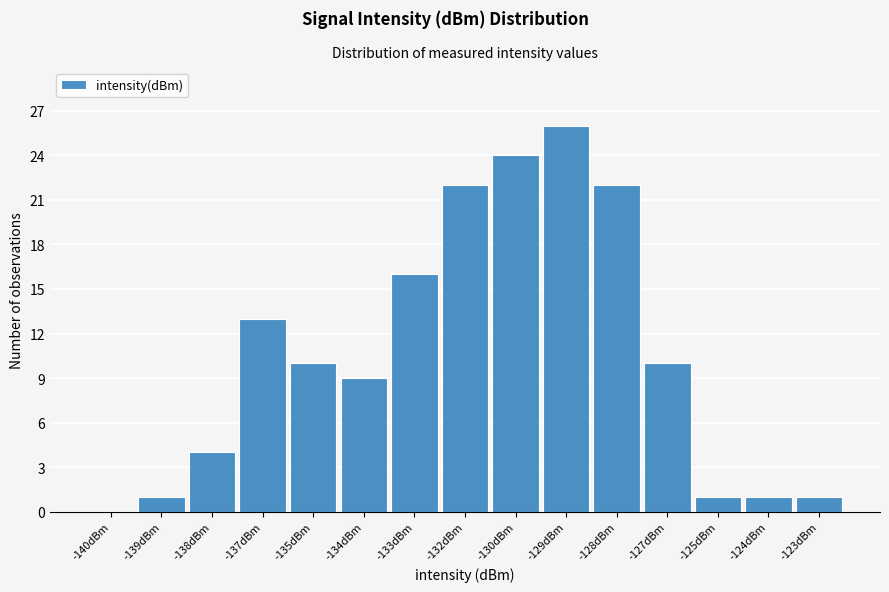

Reading right to left, transcribe all the data shown in this chart.

-123dBm=1	-124dBm=1	-125dBm=1	-127dBm=10	-128dBm=22	-129dBm=26	-130dBm=24	-132dBm=22	-133dBm=16	-134dBm=9	-135dBm=10	-137dBm=13	-138dBm=4	-139dBm=1	-140dBm=0